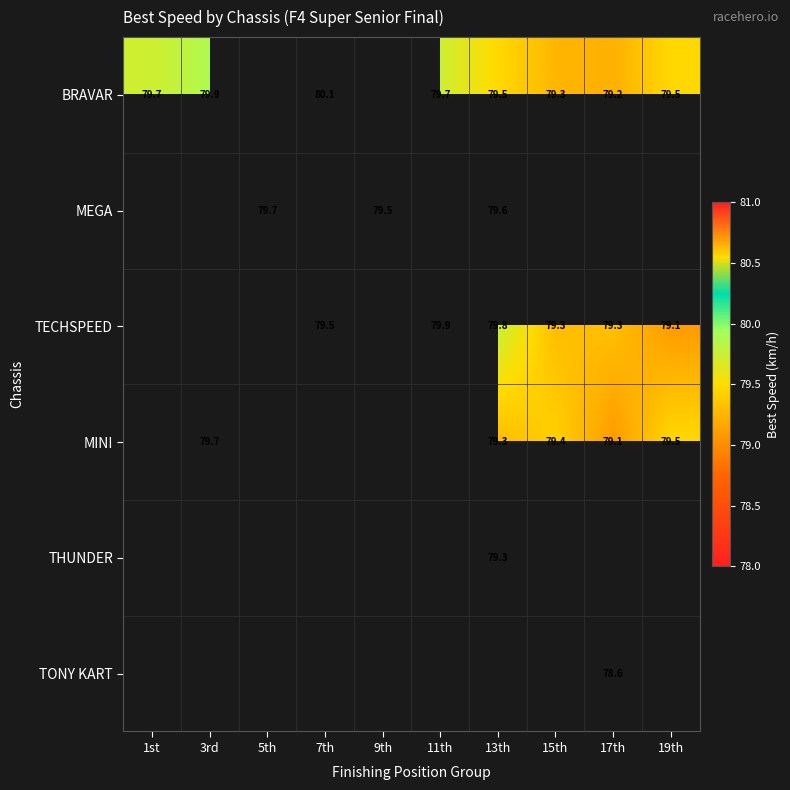

At how many categories does at least one series exceed 78?

10